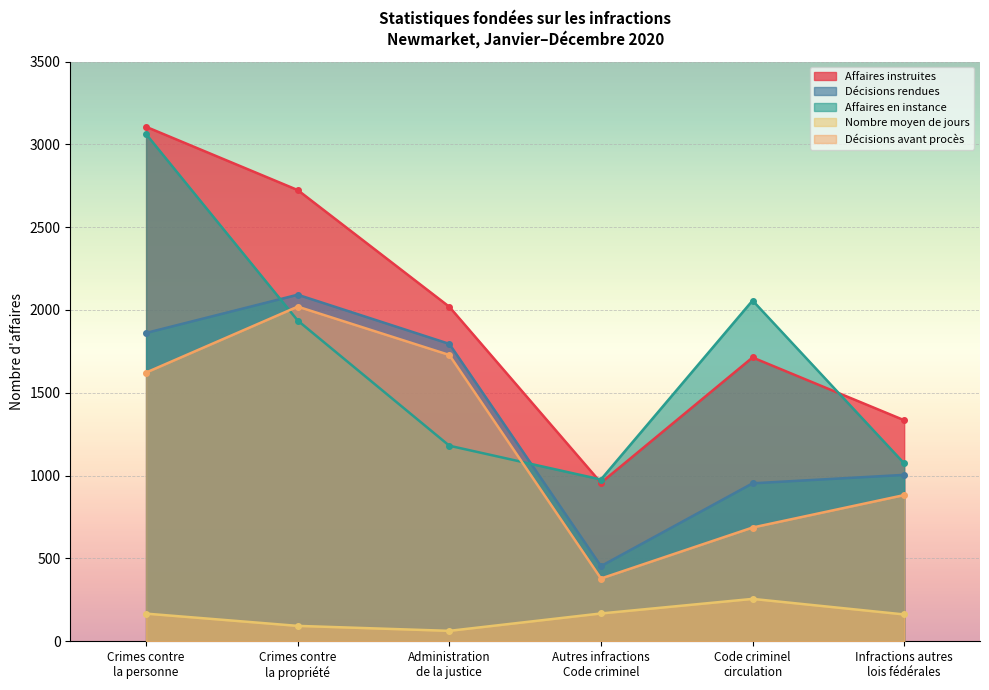

How many series are shown in this chart?

5